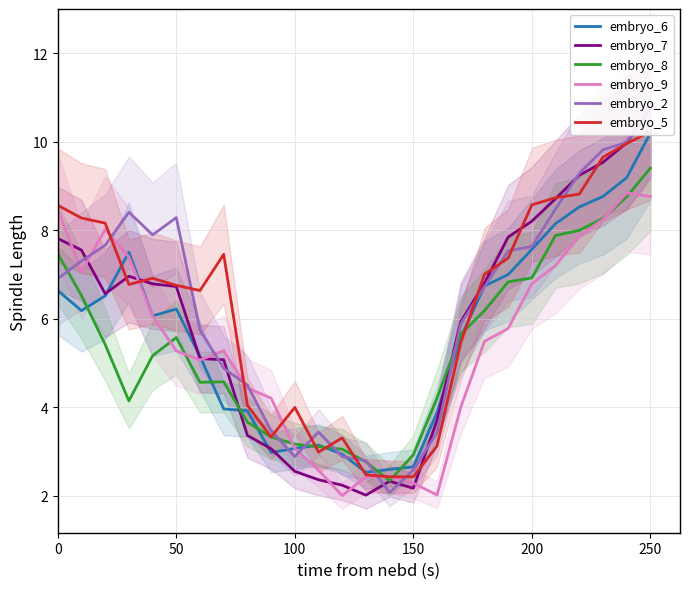

How many times do embryo_8 and embryo_5 cross each other?

6